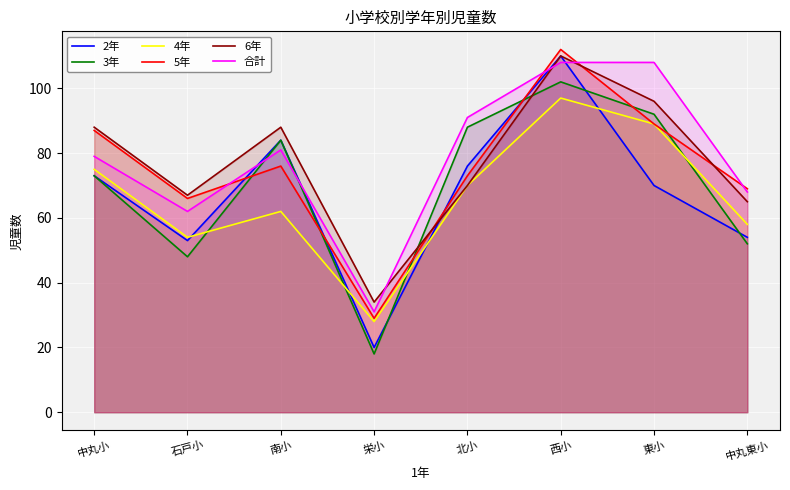

Which series has the widest spread of values?

2年